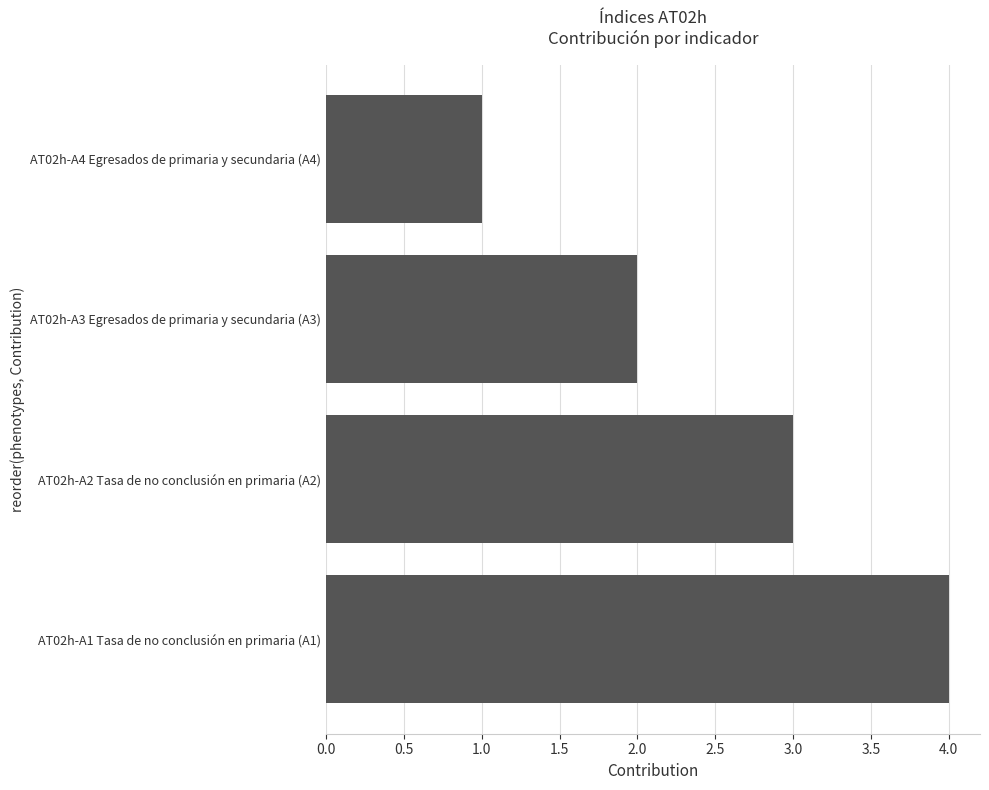

Which has a higher value, AT02h-A3 Egresados de primaria y secundaria (A3) or AT02h-A2 Tasa de no conclusión en primaria (A2)?

AT02h-A2 Tasa de no conclusión en primaria (A2)